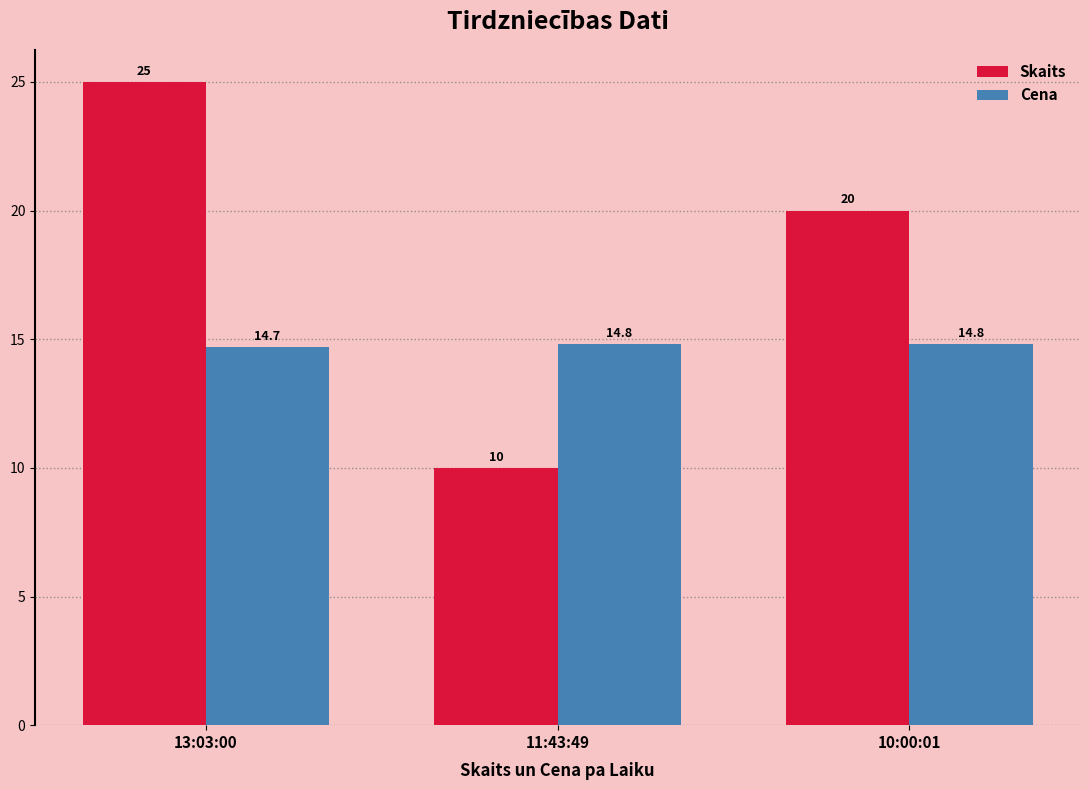

At which category is the sum across all series the highest?

13:03:00